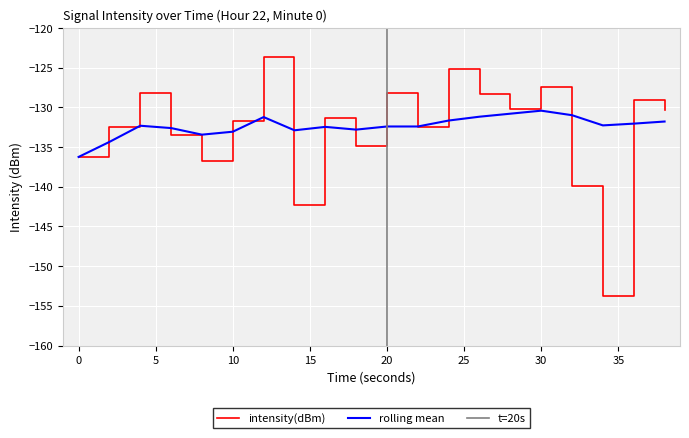

Where is the first local maximum for intensity(dBm)?

4